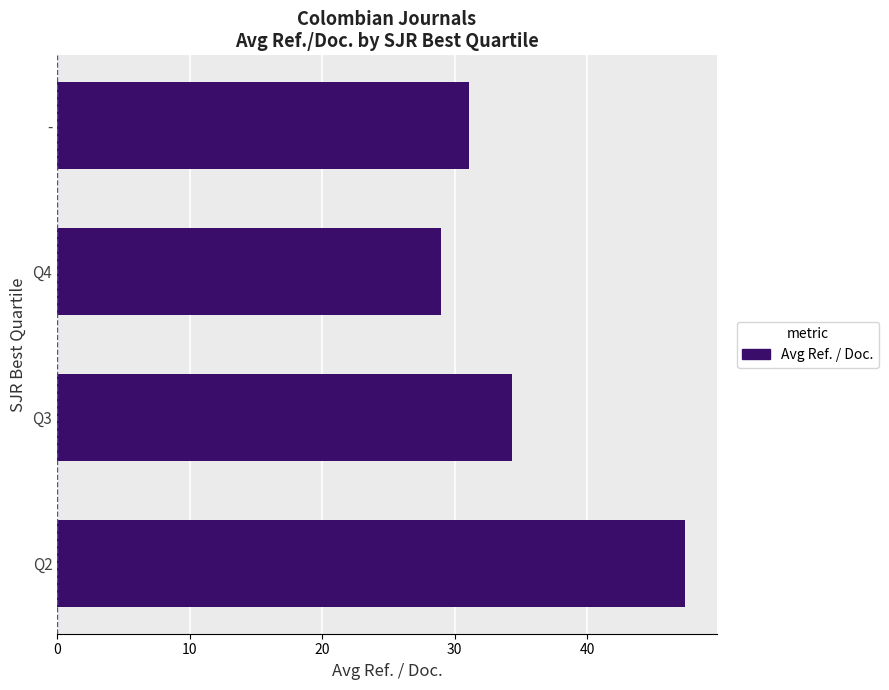

How many bars are there in total?

4